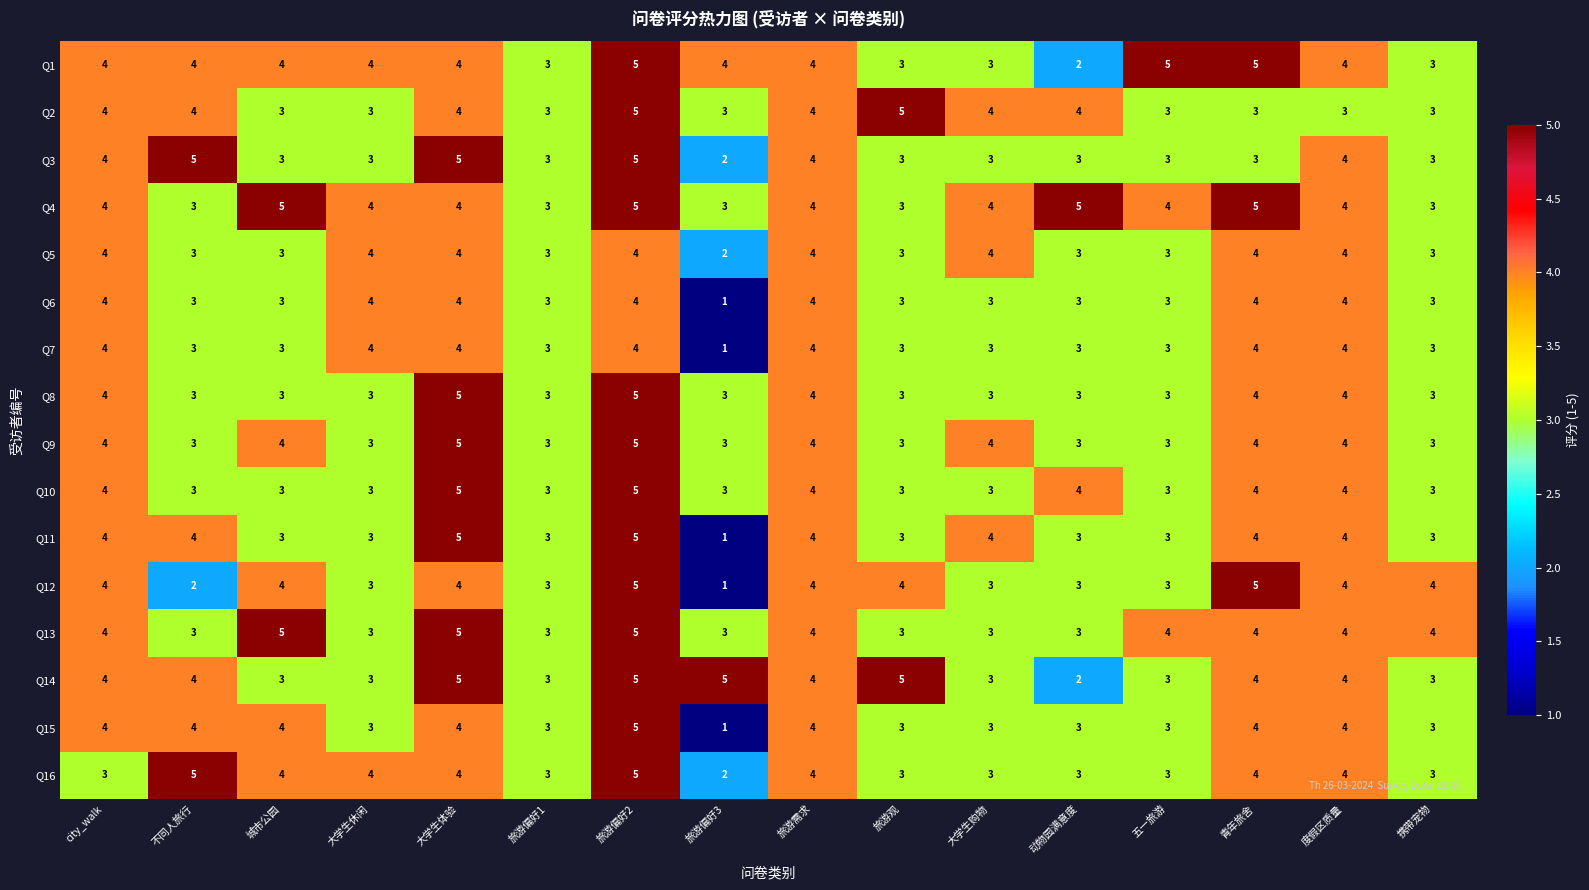

At which category is the sum across all series the highest?

旅游偏好2